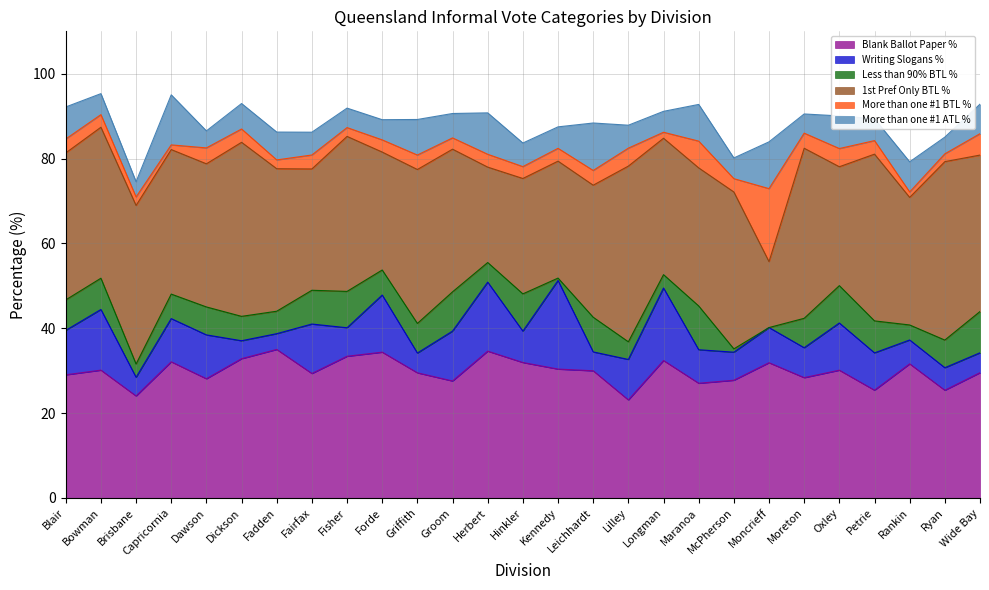

What are all the series names shown in the legend?

Blank Ballot Paper %, Writing Slogans %, Less than 90% BTL %, 1st Pref Only BTL %, More than one #1 BTL %, More than one #1 ATL %